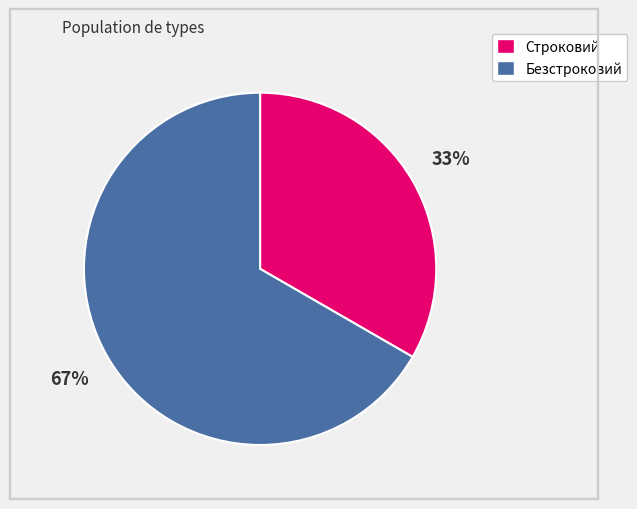

To the nearest percent, what percentage of the pie is Строковий?

33%